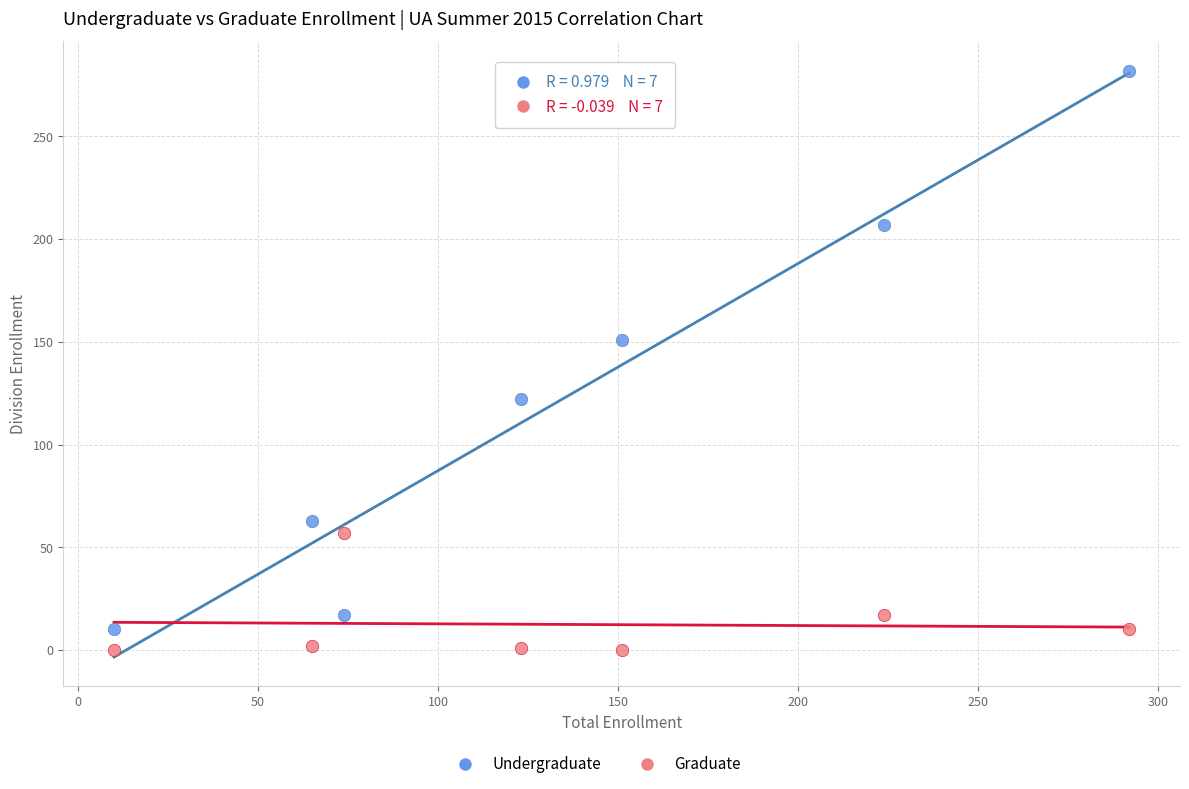

What is the X range (max minus min) for the scatter plot?

282